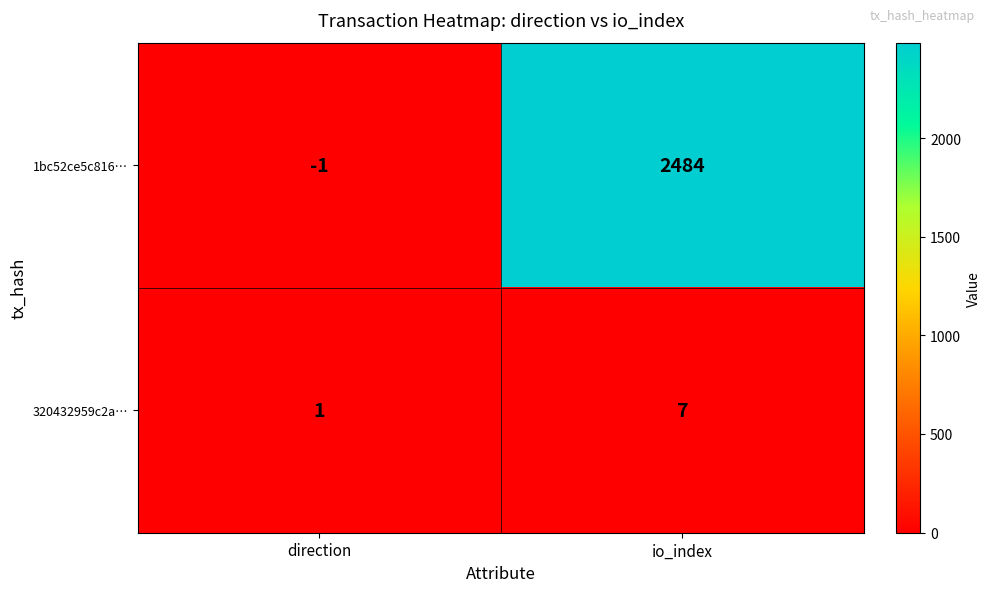

What is the greatest value displayed?

2484